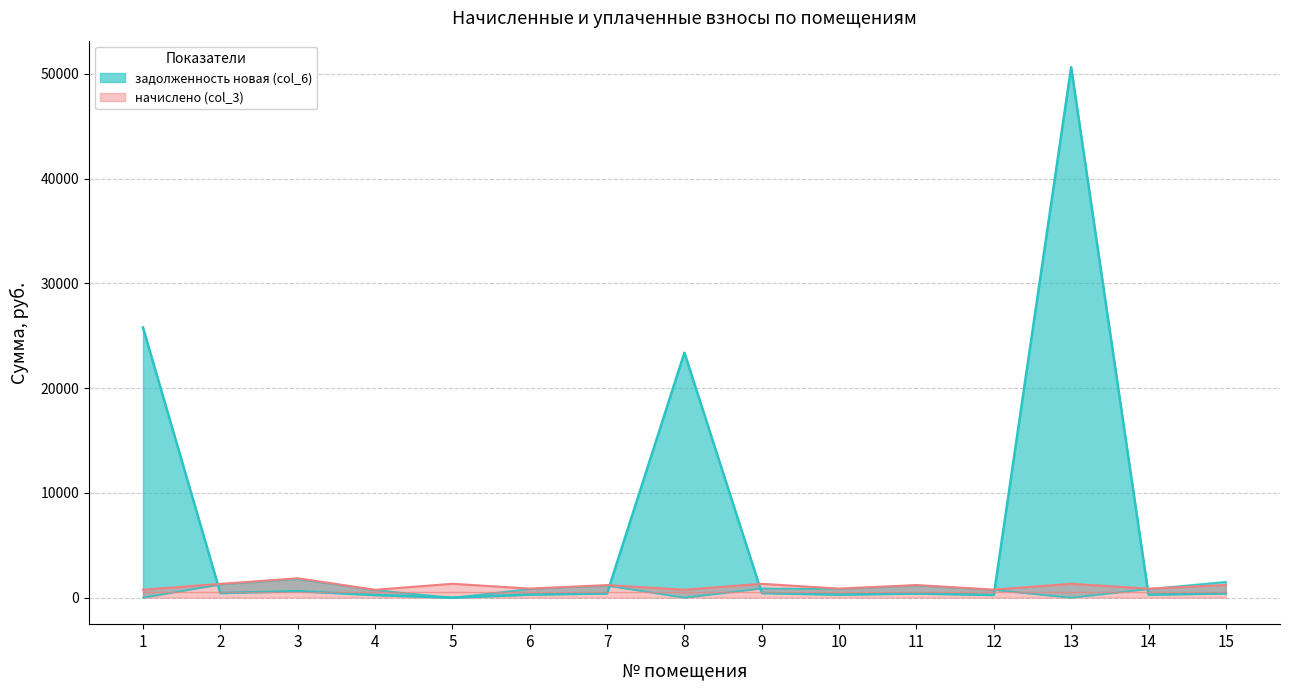

Where is the first local minimum for начислено (col_3)?

4